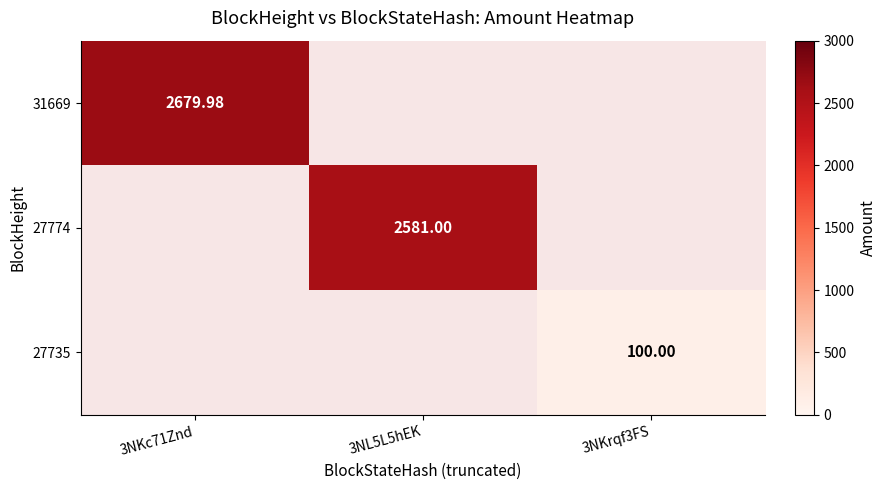

What is the minimum value shown in the chart?

100.0